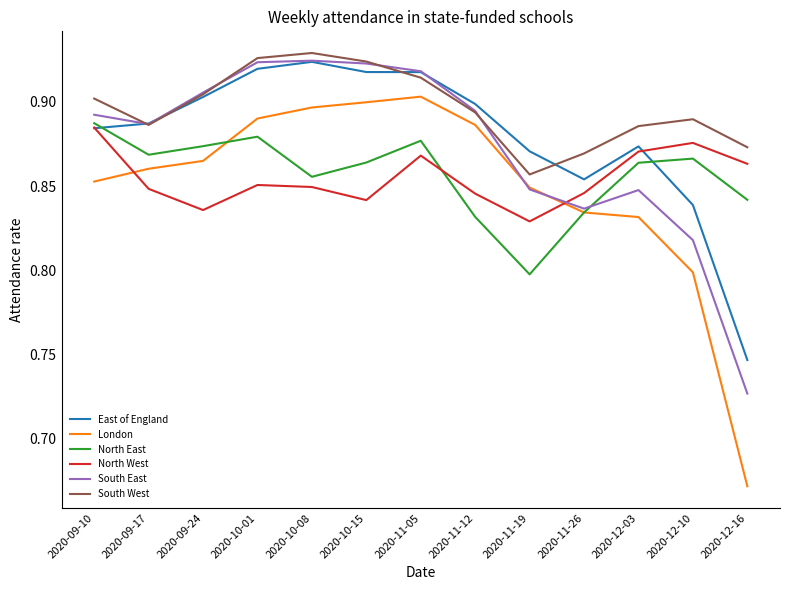

True or false: South East has a value of 0.8 at 2020-12-10.

True